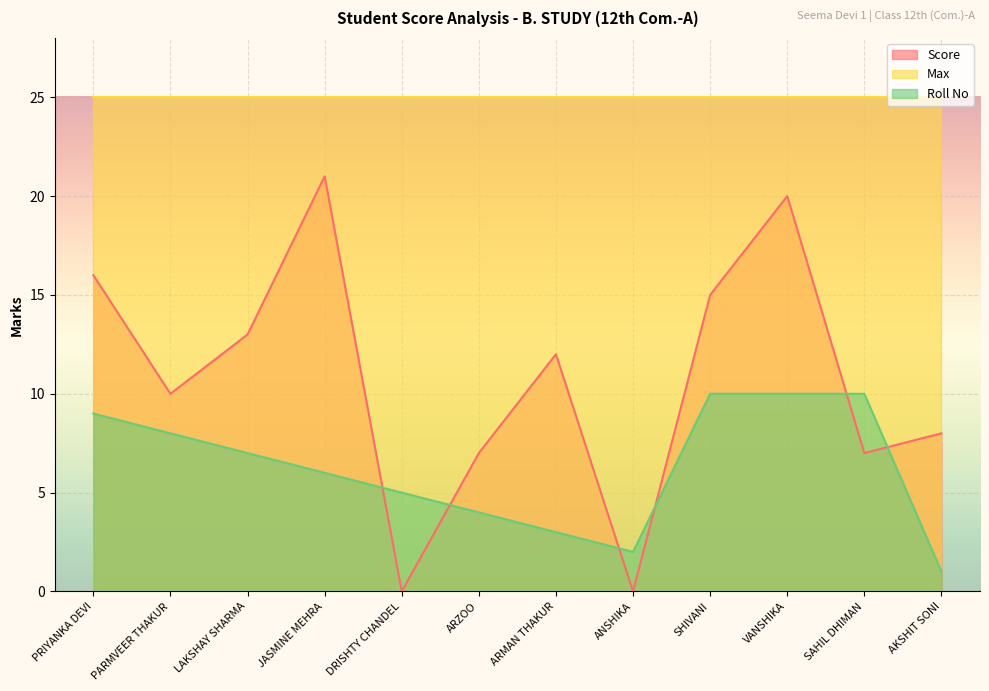

How many lines are shown in the chart?

3